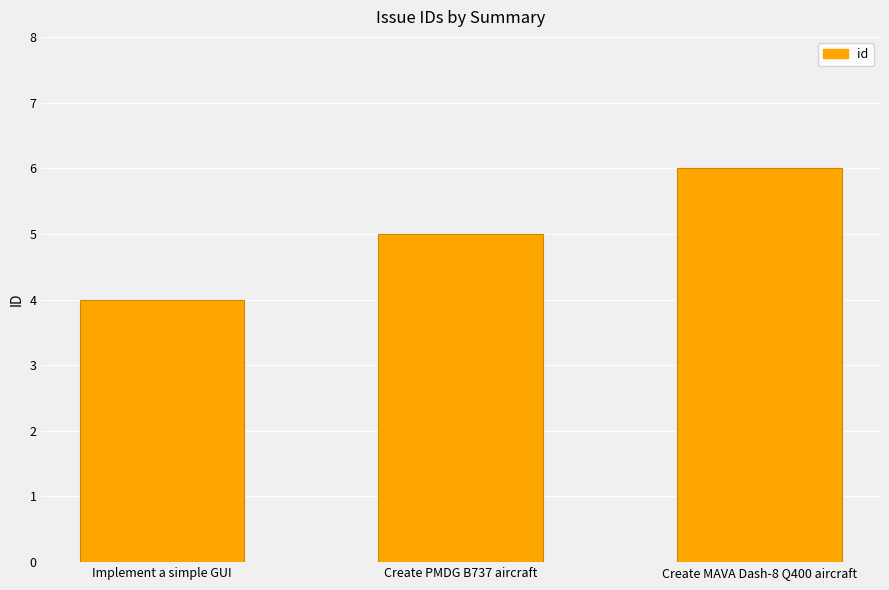

The chart shows a value of 4 at Implement a simple GUI. True or false?

True